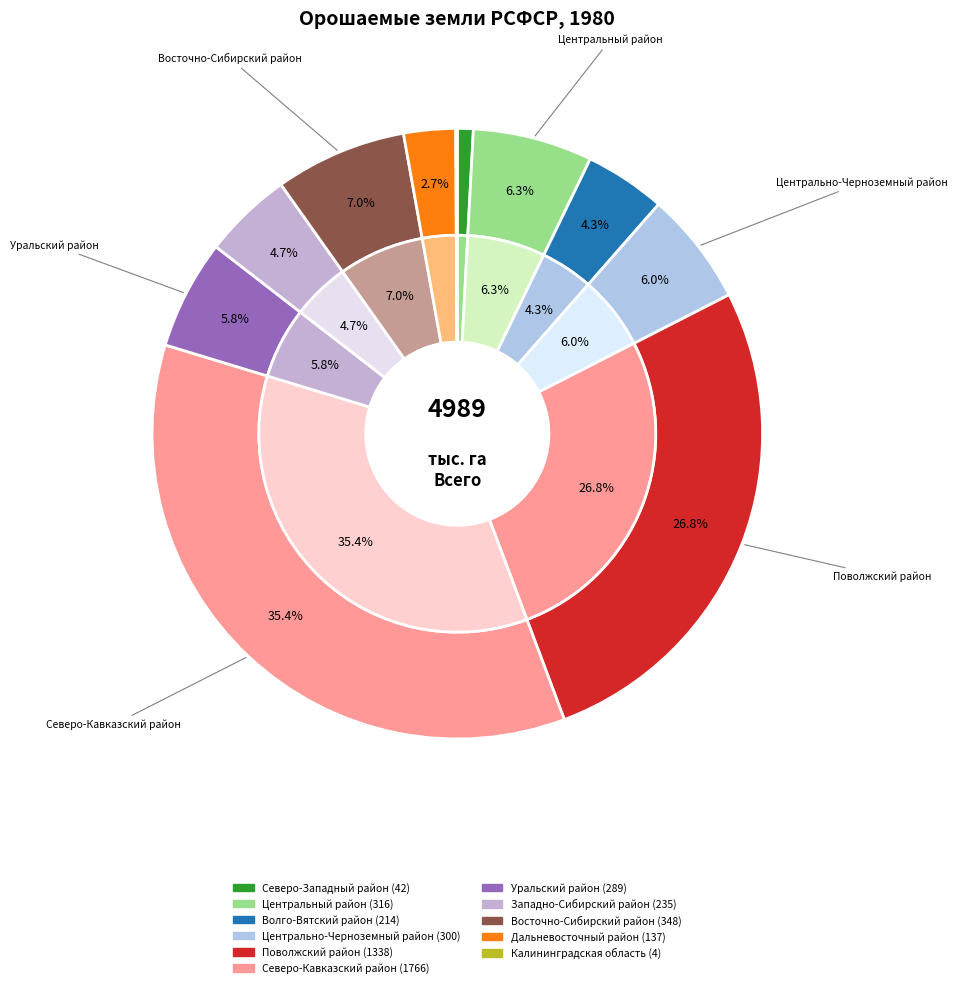

What is the change in value from Центрально-Черноземный район to Северо-Кавказский район?

+1466